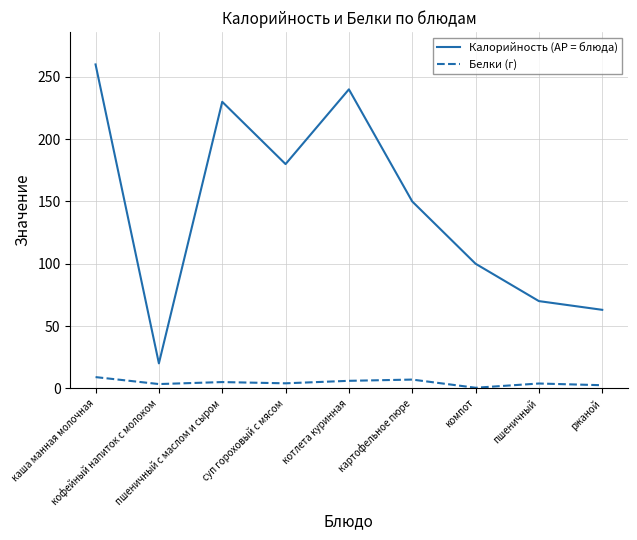

True or false: Калорийность (AP = блюда) and Белки (г) cross at least once.

False